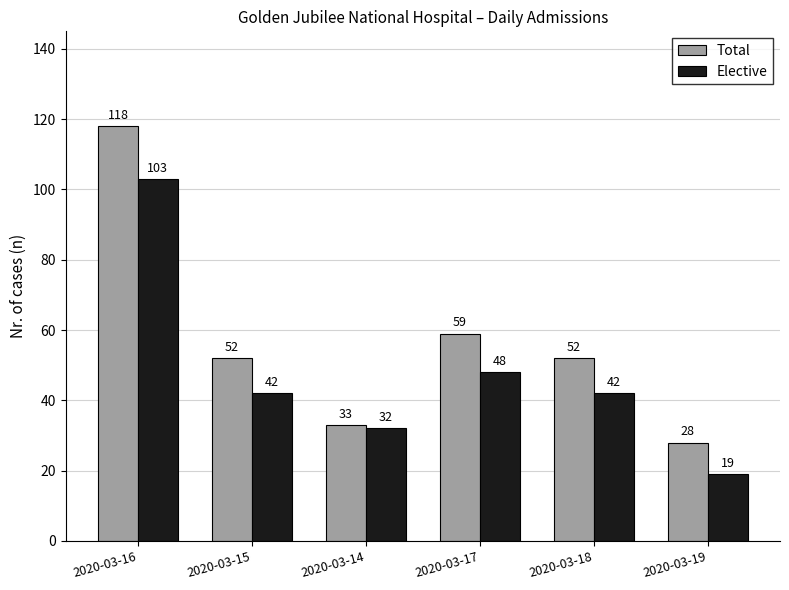

Does the chart contain any negative values?

No